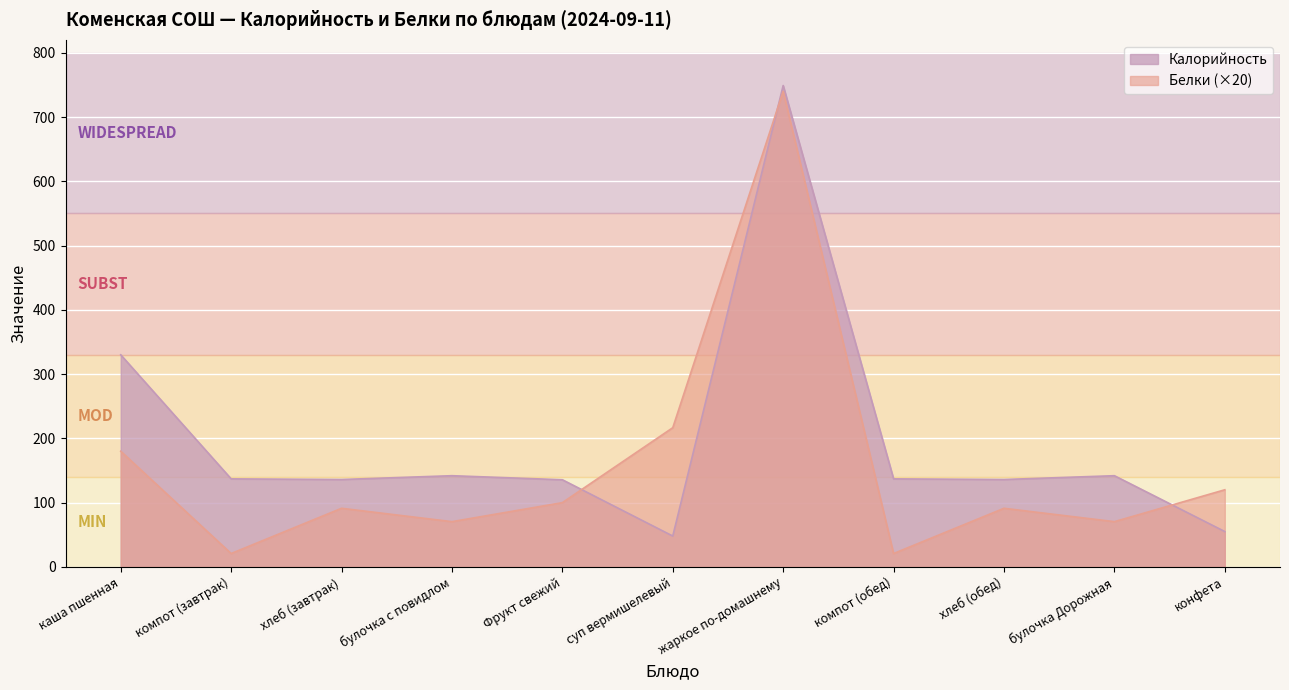

At how many categories does at least one series exceed 135?

10